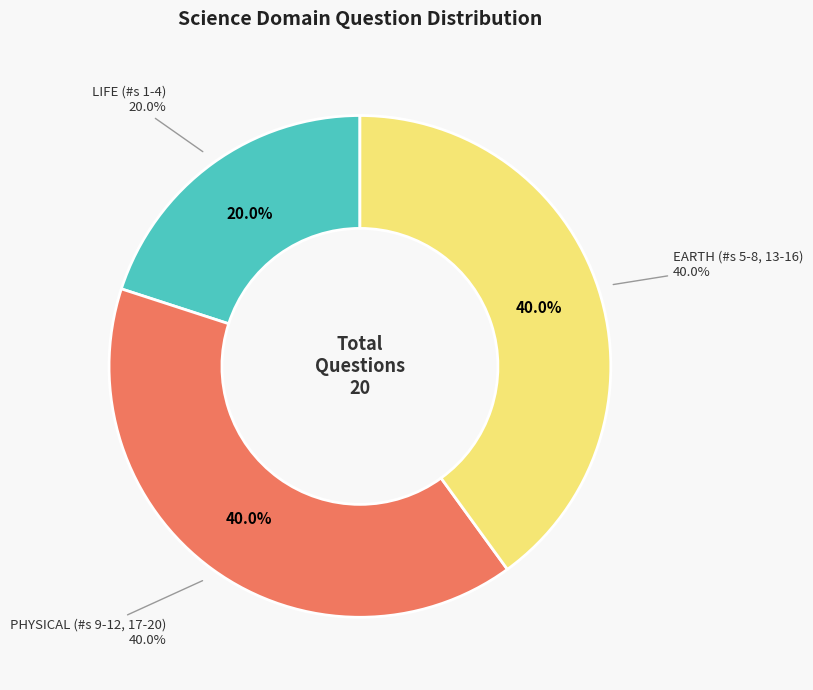

Is it true that LIFE (#s 1-4) is 20% of the pie?

True